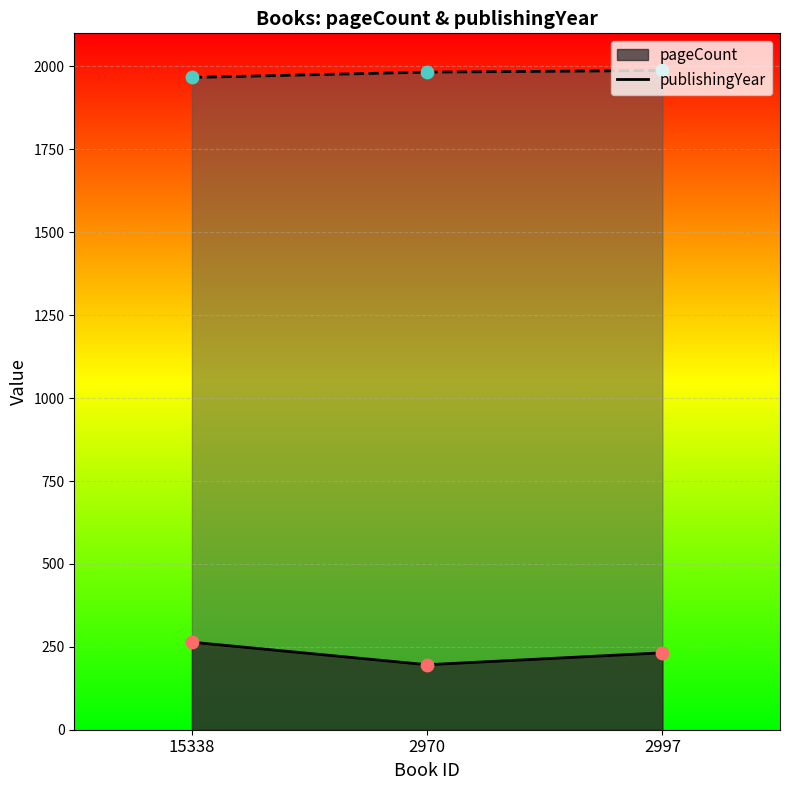

Which series reaches the maximum Y coordinate?

publishingYear